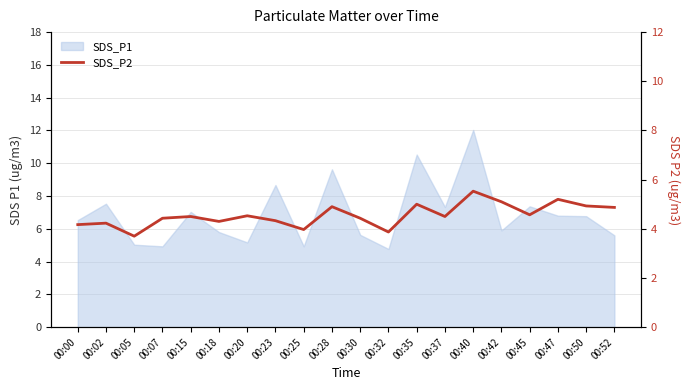

Which category has the highest value across all series?

00:40